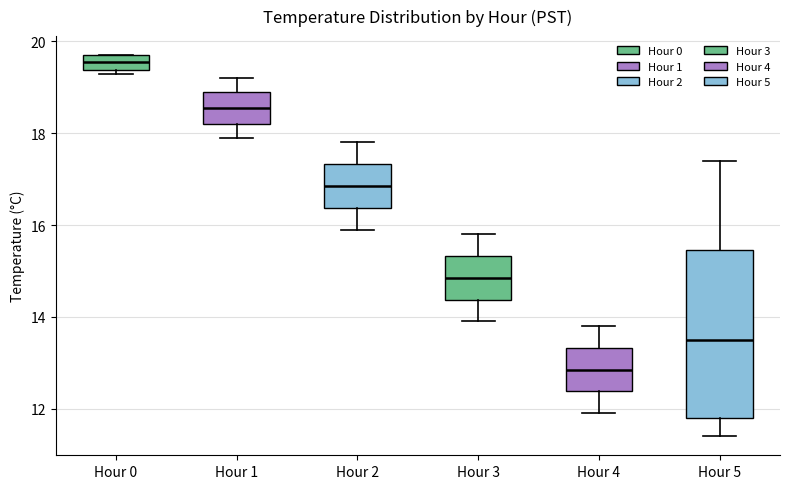

Where is the upper edge of the box for Hour 3 on the y-axis? The values are not printed on the chart, so give them approximately, as read against the axis.

15.4